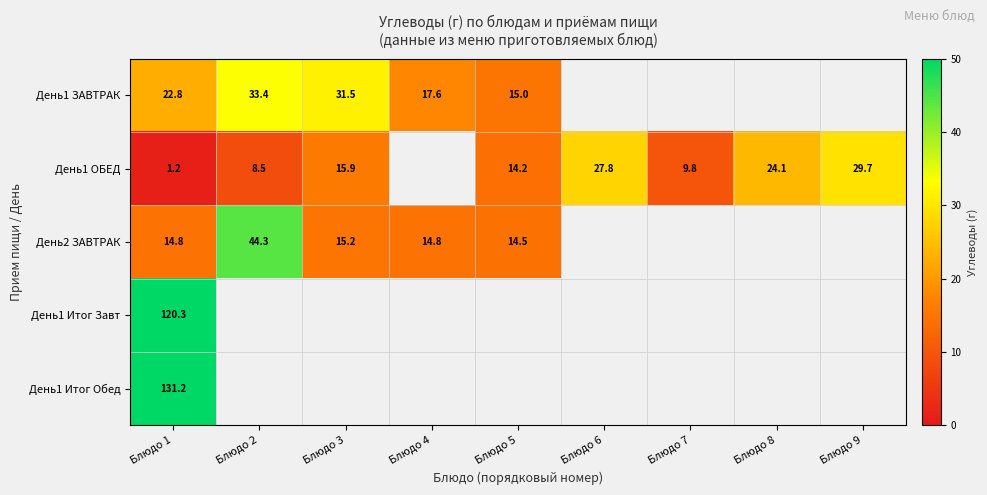

The value of День1 ОБЕД at Блюдо 5 is 6.2. True or false?

False